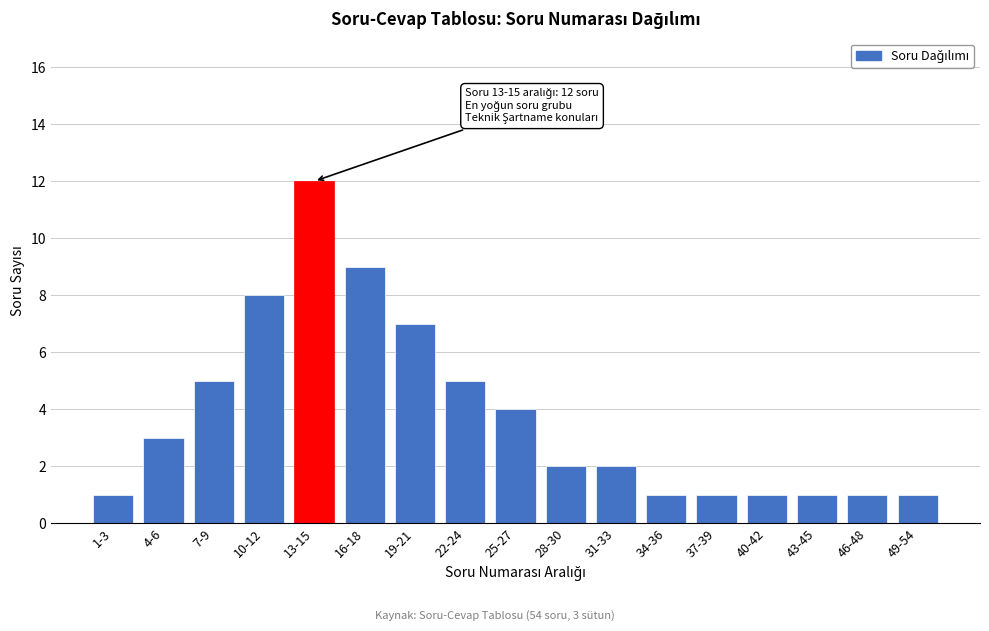

Reading right to left, extract all data points from this chart.

49-54=1	46-48=1	43-45=1	40-42=1	37-39=1	34-36=1	31-33=2	28-30=2	25-27=4	22-24=5	19-21=7	16-18=9	13-15=12	10-12=8	7-9=5	4-6=3	1-3=1